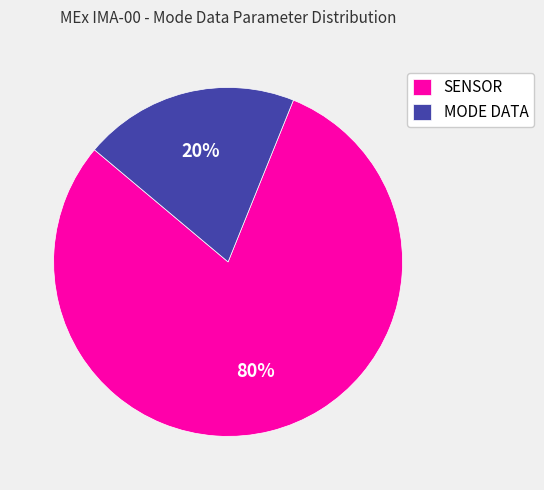

Is there a majority slice in this chart?

Yes